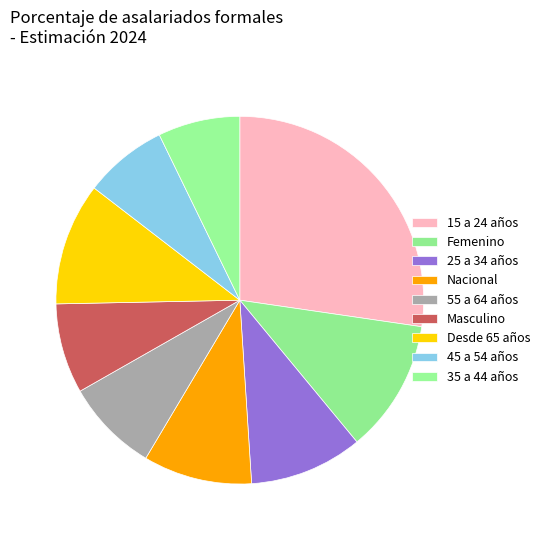

What is the total percentage of Masculino and 45 a 54 años?

15.3%